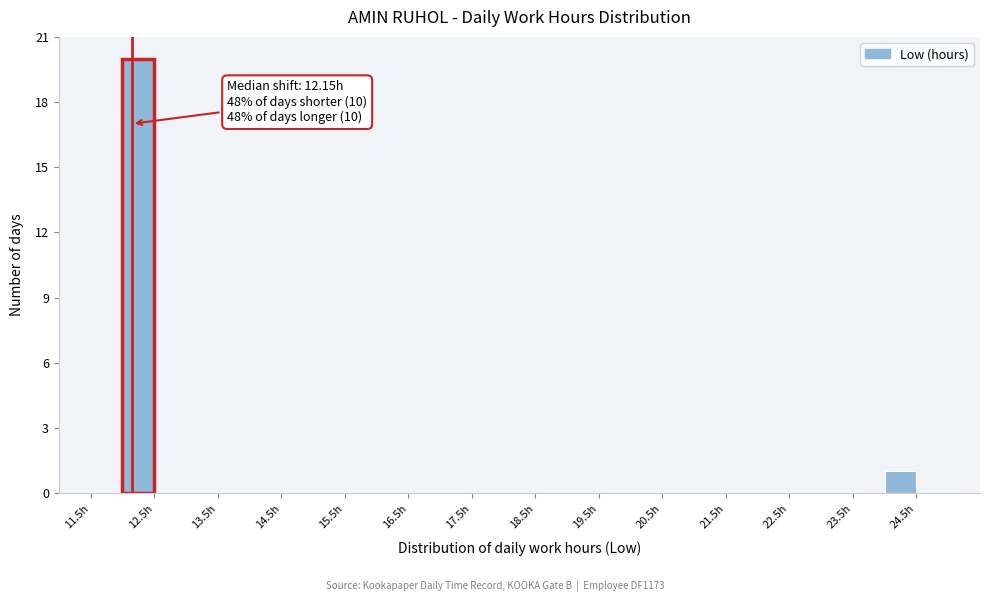

Over which range of the x-axis is the bar tallest?

12.0 to 12.5